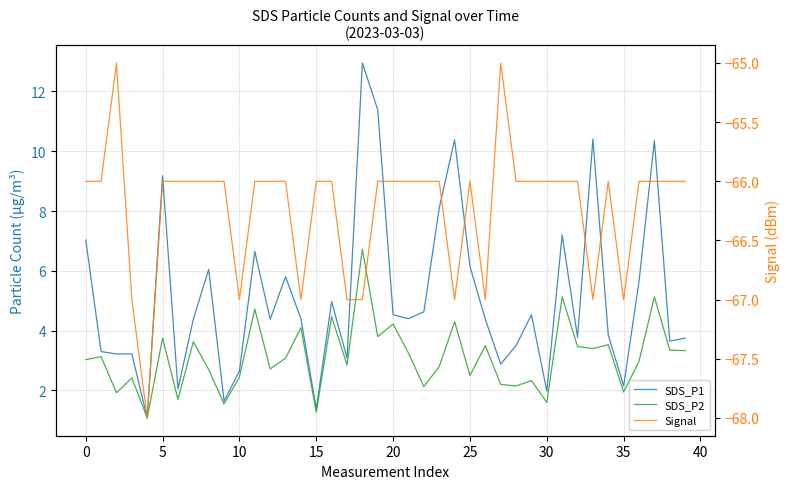

How many series are shown in this chart?

3